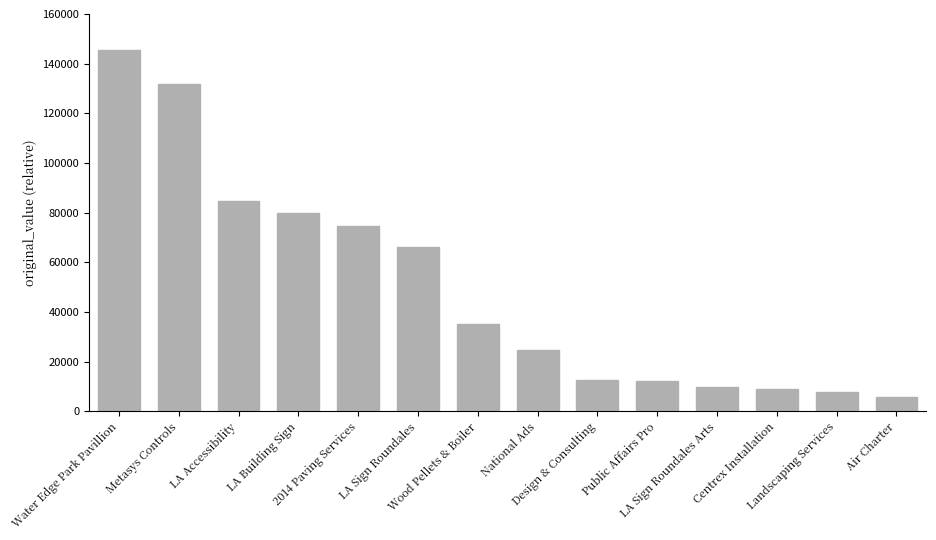

What is the difference between the maximum and minimum values?

139699.4